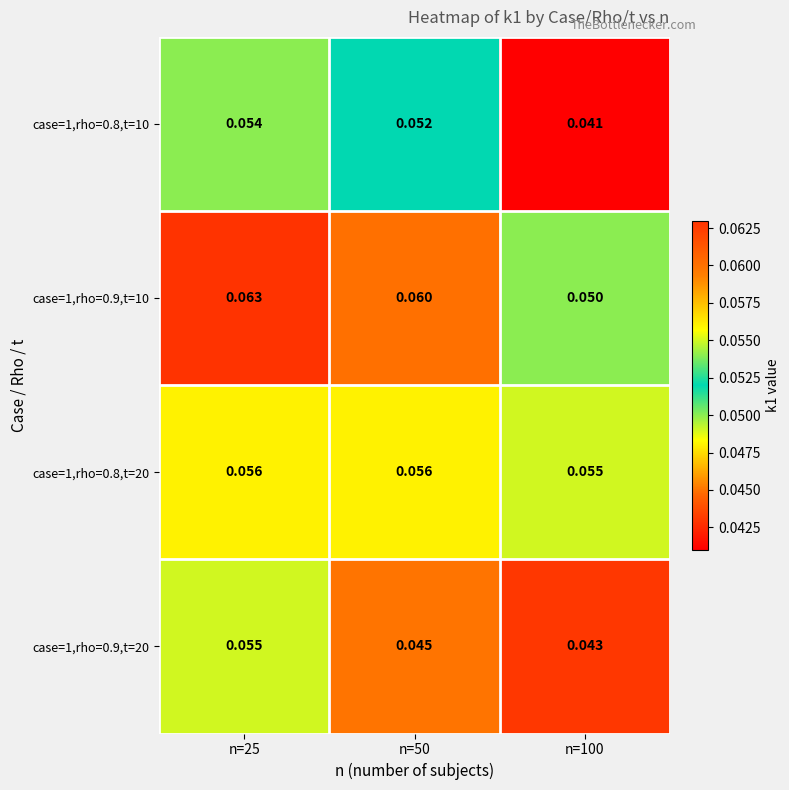

Between n=50 and n=100, which series saw the biggest shift?

case=1,rho=0.8,t=10